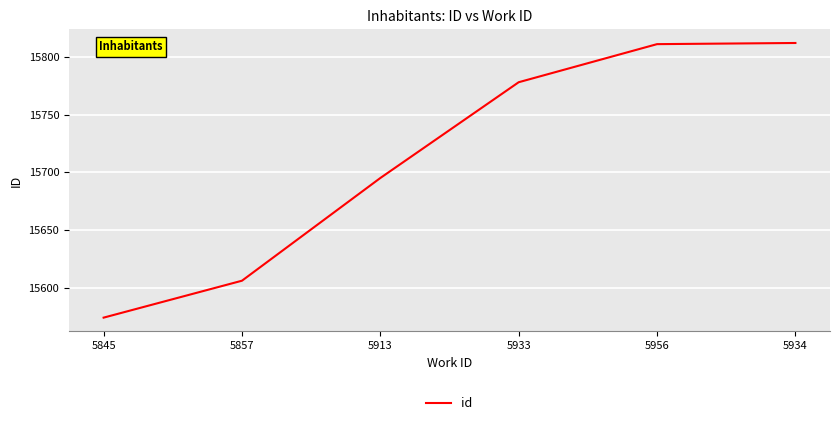

Is it true that the value at 5857 is 15606?

True